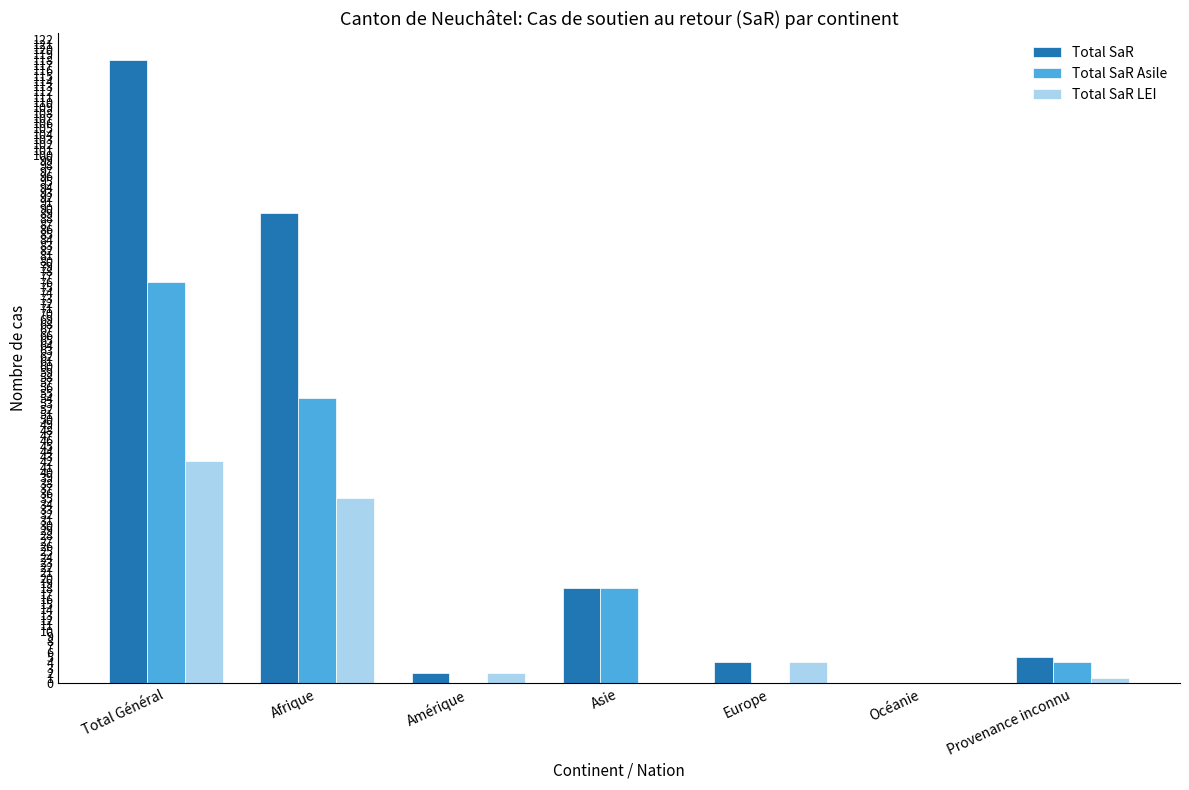

Where does the Total SaR series first go above 5?

Total Général